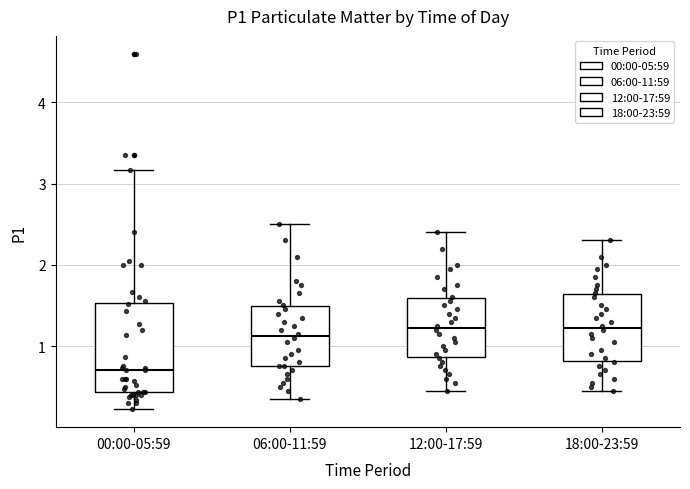

Where does the upper whisker of the box for 06:00-11:59 end on the y-axis? The values are not printed on the chart, so give them approximately, as read against the axis.

2.5